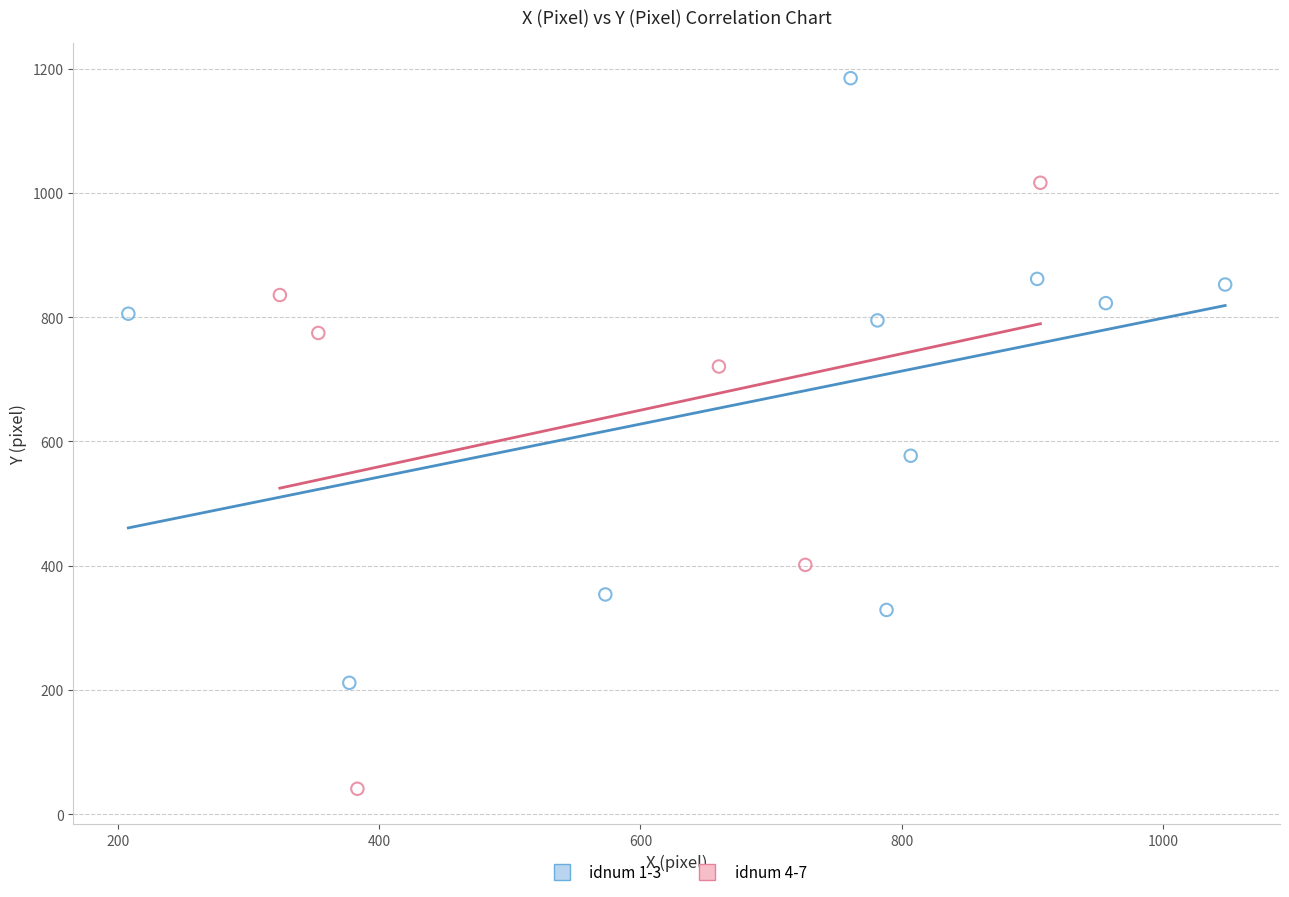

Which series contains the lowest Y value?

idnum 4-7